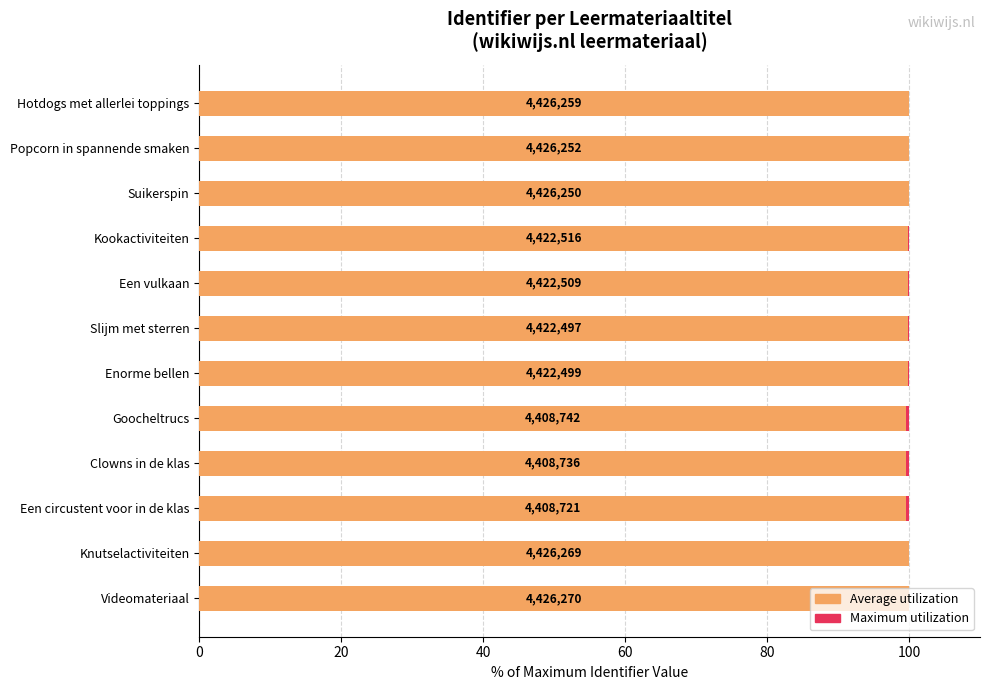

Rank the series by their maximum value, from highest to lowest.

Average utilization, Maximum utilization